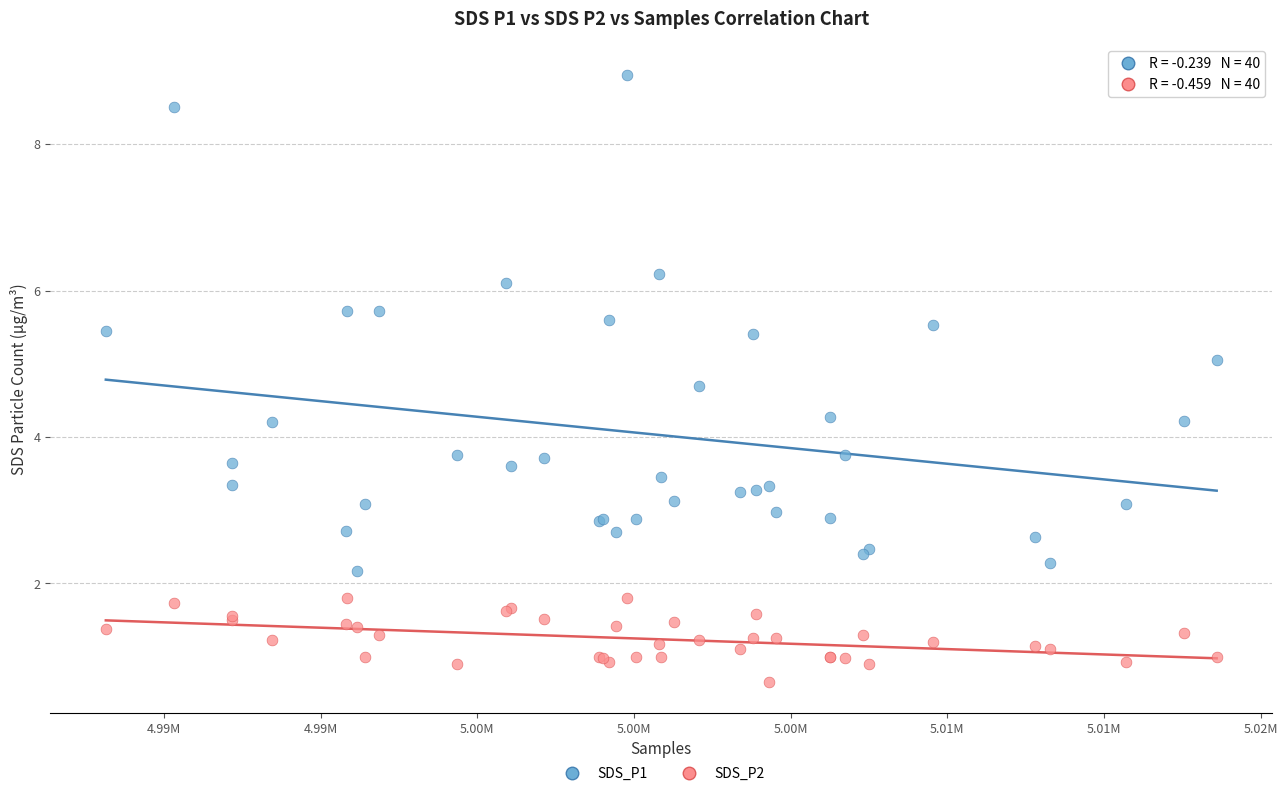

What is the X range (max minus min) for the scatter plot?

35446.0